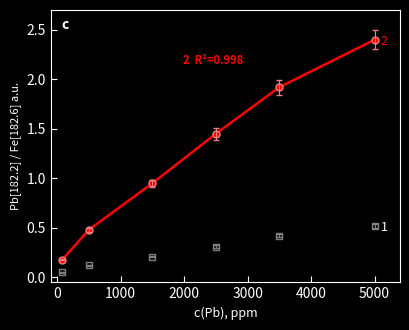

What is the maximum value shown in the chart?

2.4